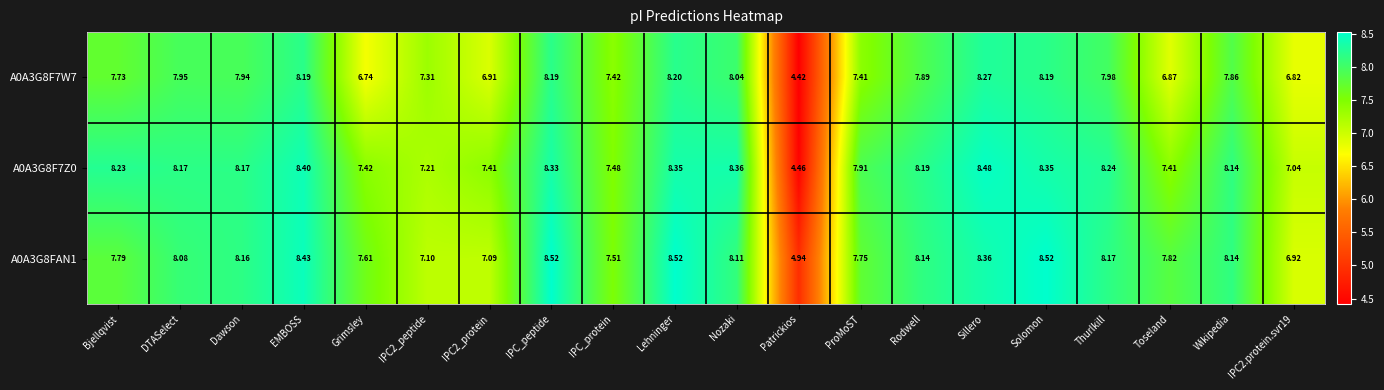

How many data points does each series have?

20